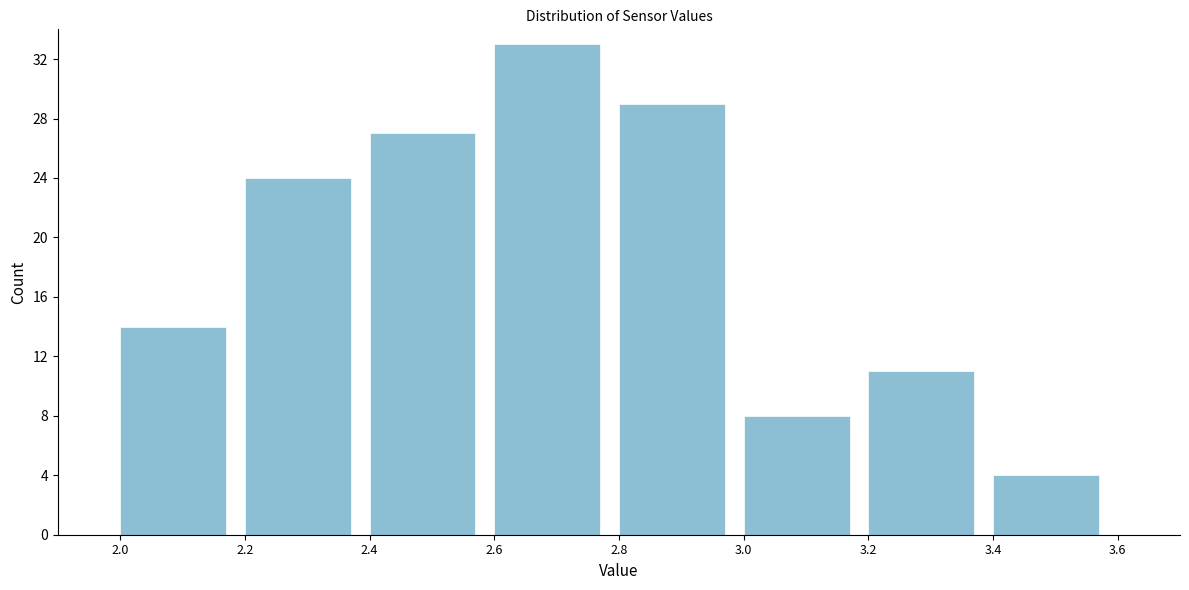

How tall is the bar that spans 2.0 to 2.2 on the x-axis? The values are not printed on the chart, so give them approximately, as read against the axis.

14